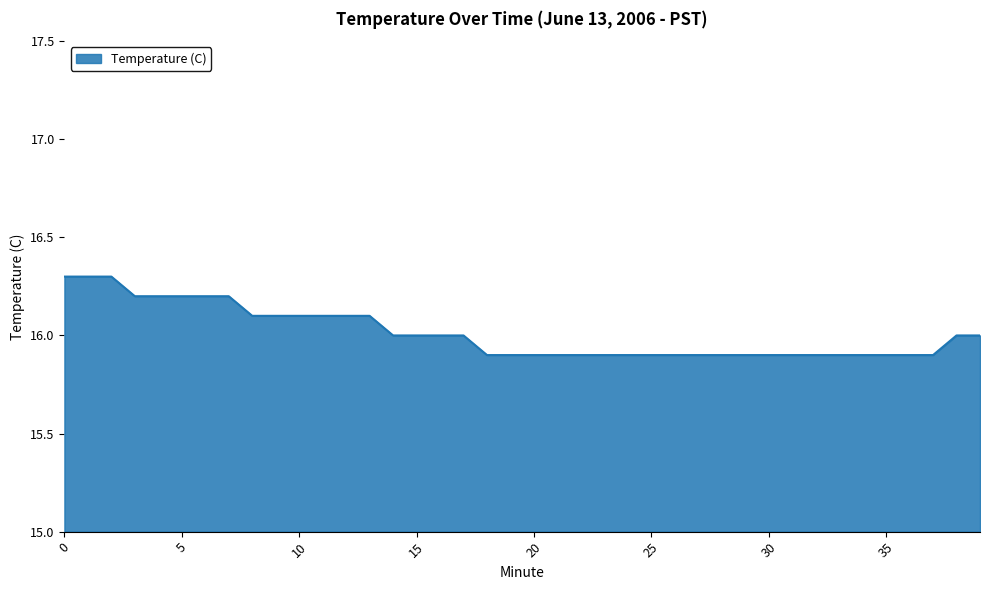

What is the difference between the maximum and minimum values?

0.4